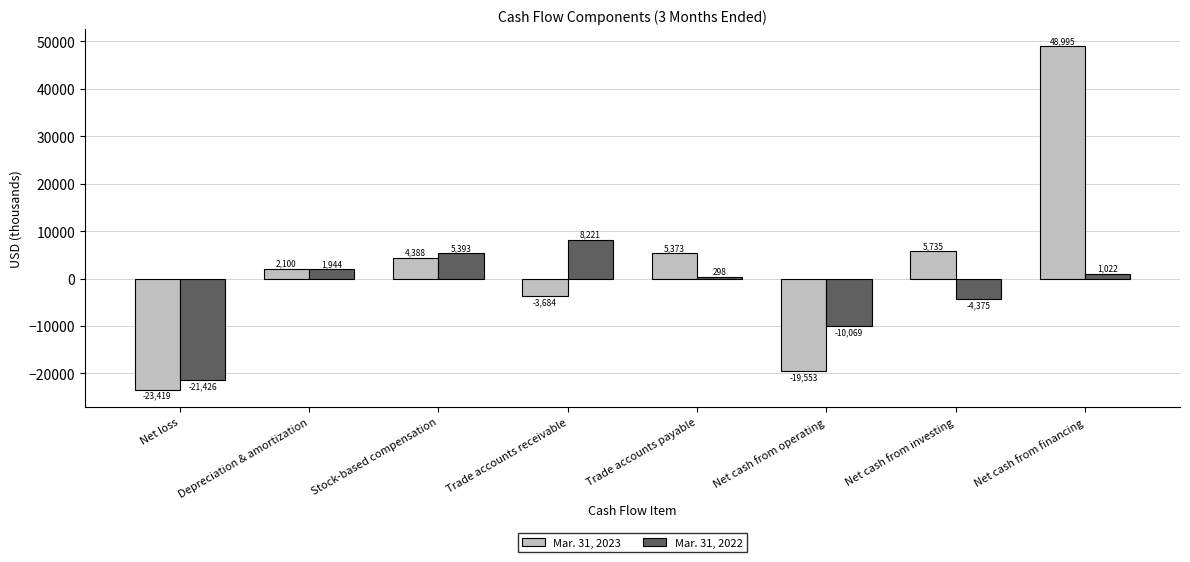

Reading left to right, what are all the values shown in this chart?

Mar. 31, 2023: Net loss=-23419	Depreciation & amortization=2100	Stock-based compensation=4388	Trade accounts receivable=-3684	Trade accounts payable=5373	Net cash from operating=-19553	Net cash from investing=5735	Net cash from financing=48995
Mar. 31, 2022: Net loss=-21426	Depreciation & amortization=1944	Stock-based compensation=5393	Trade accounts receivable=8221	Trade accounts payable=298	Net cash from operating=-10069	Net cash from investing=-4375	Net cash from financing=1022